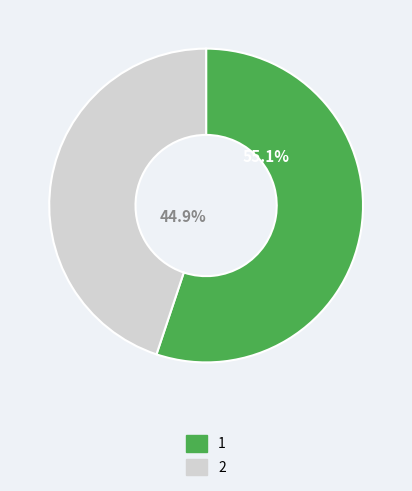

What percentage do 2 and 1 together represent?

100.0%